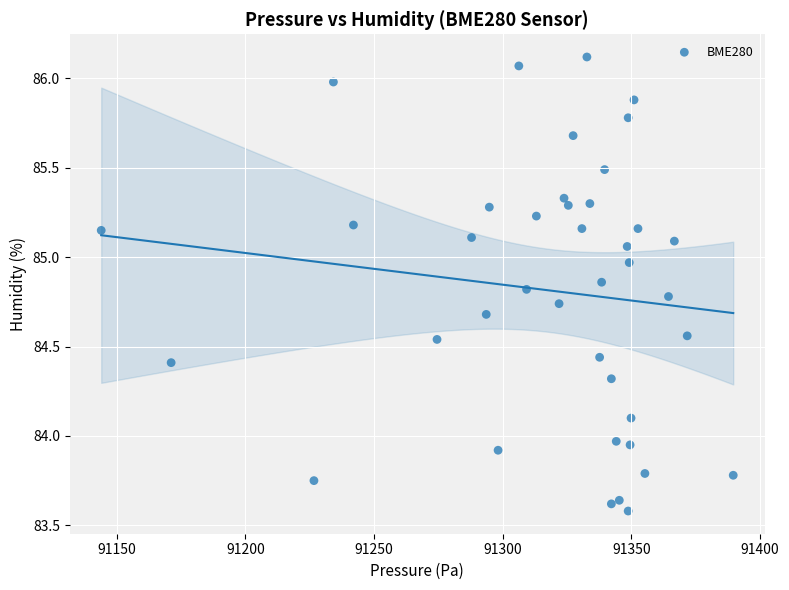

What is the range of Y values (max minus min)?

2.5